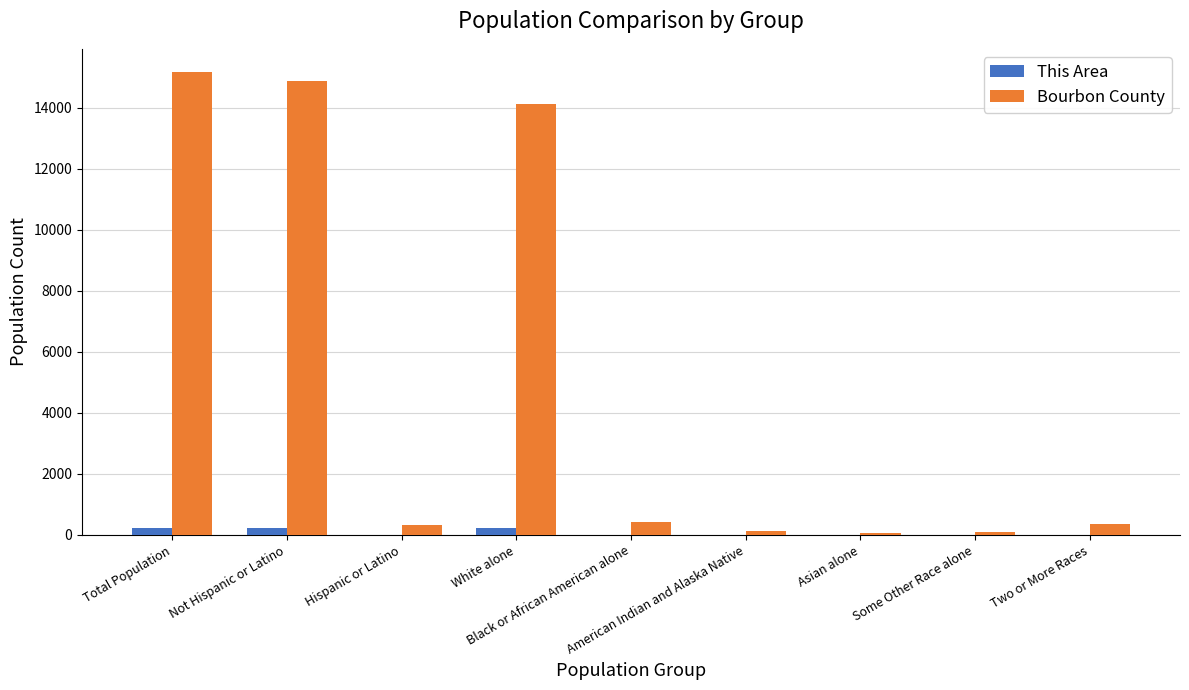

What is the sum of all This Area values?

651